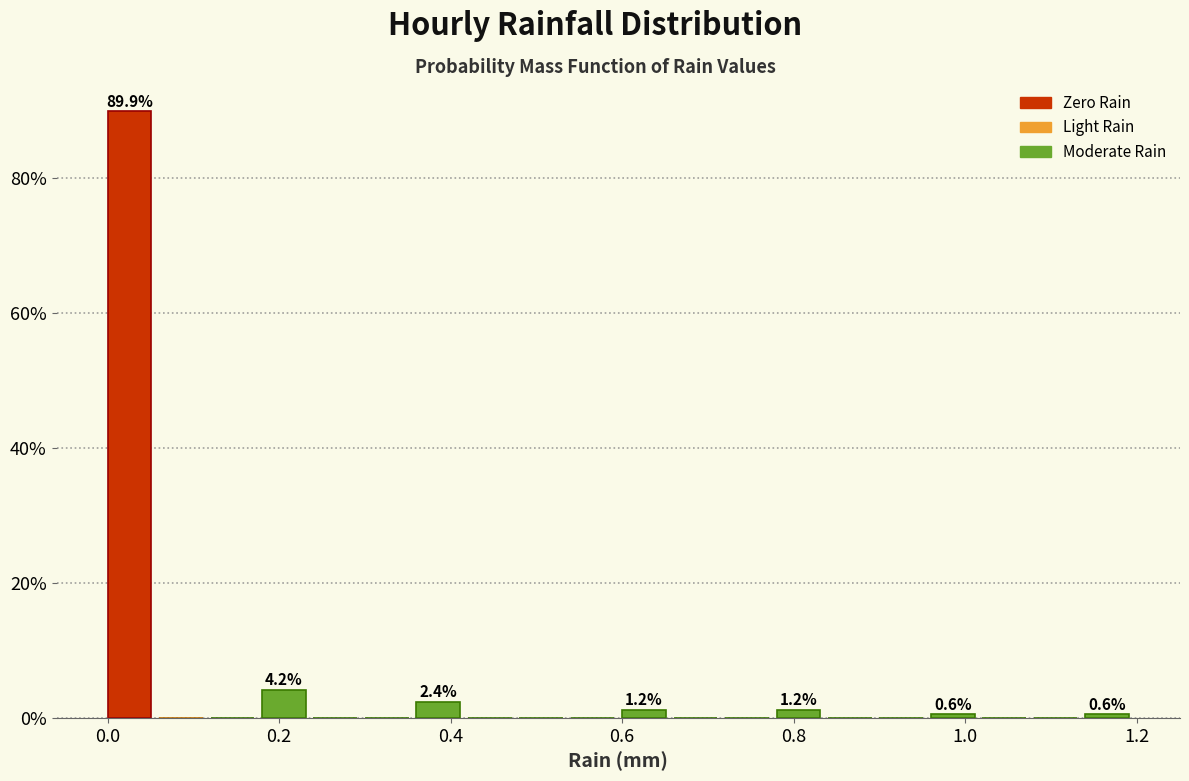

Read against the x-axis, roughly where is the centre of the tallest bar?

0.02